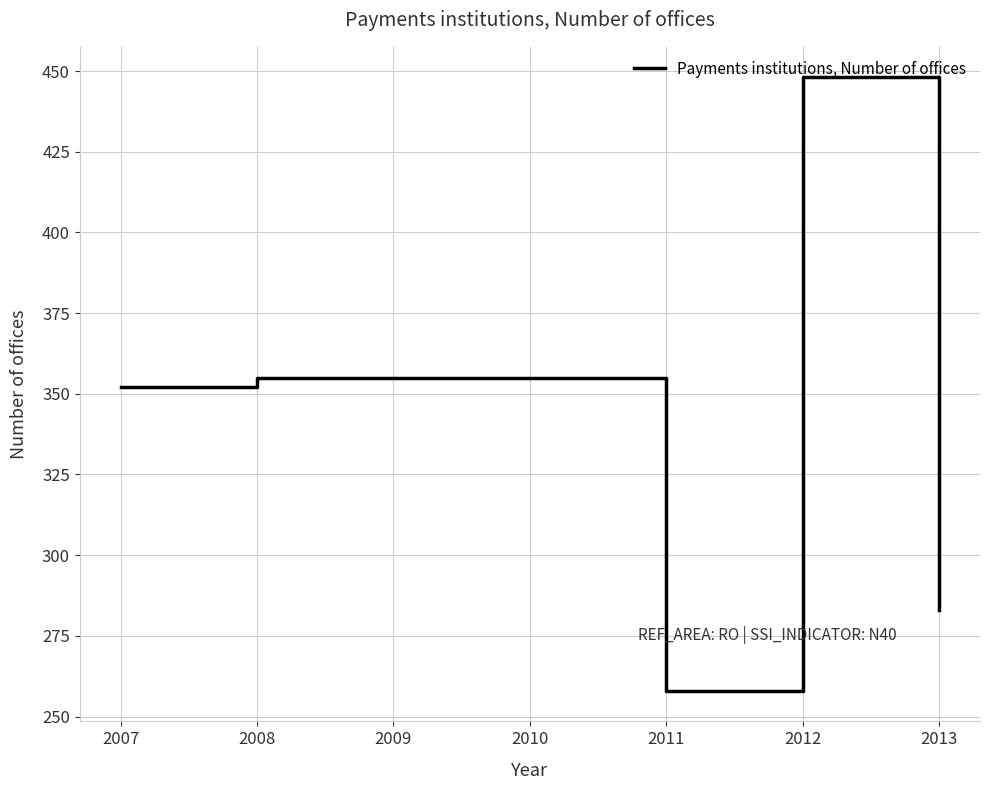

What is the maximum value shown in the chart?

448